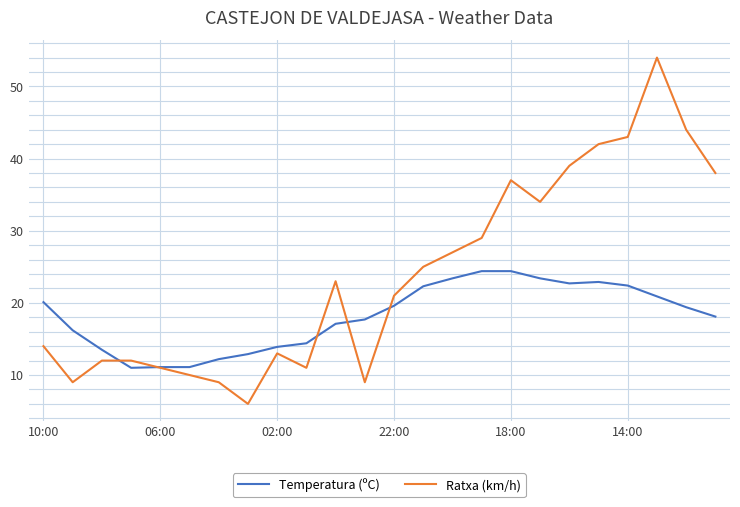

What is the sum of all Ratxa (km/h) values?

572.0